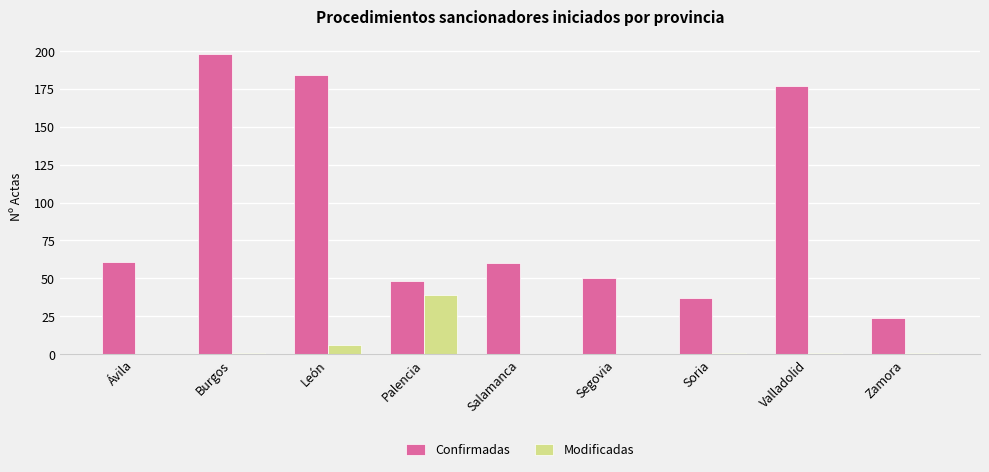

Reading left to right, extract all data points from this chart.

Confirmadas: 61	198	184	48	60	50	37	177	24
Modificadas: 0	1	6	39	0	0	1	1	1